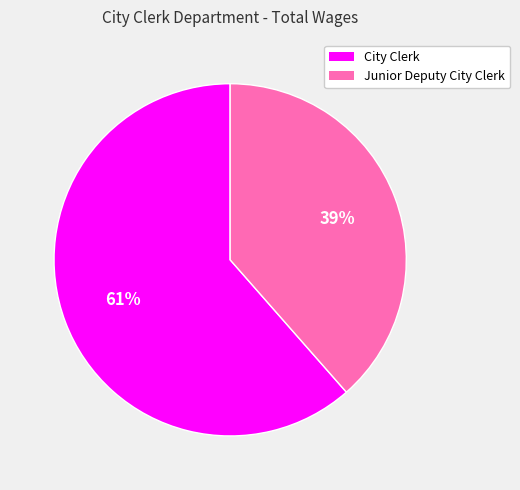

Which slice is the smallest?

Junior Deputy City Clerk